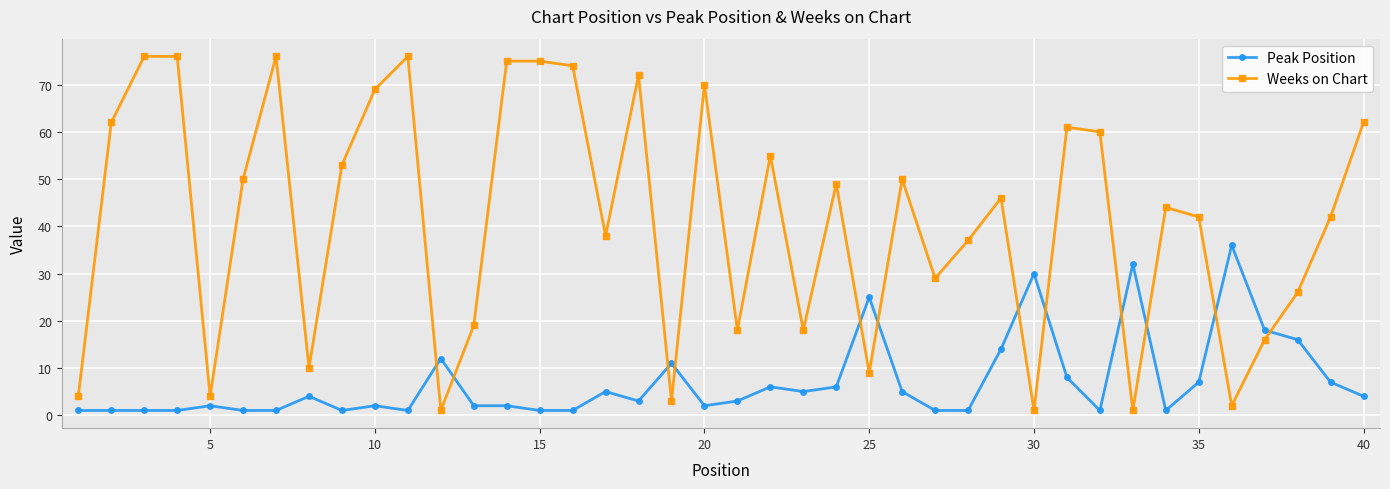

In Weeks on Chart, how many points are lower than both neighbors (excluding endpoints)?

12